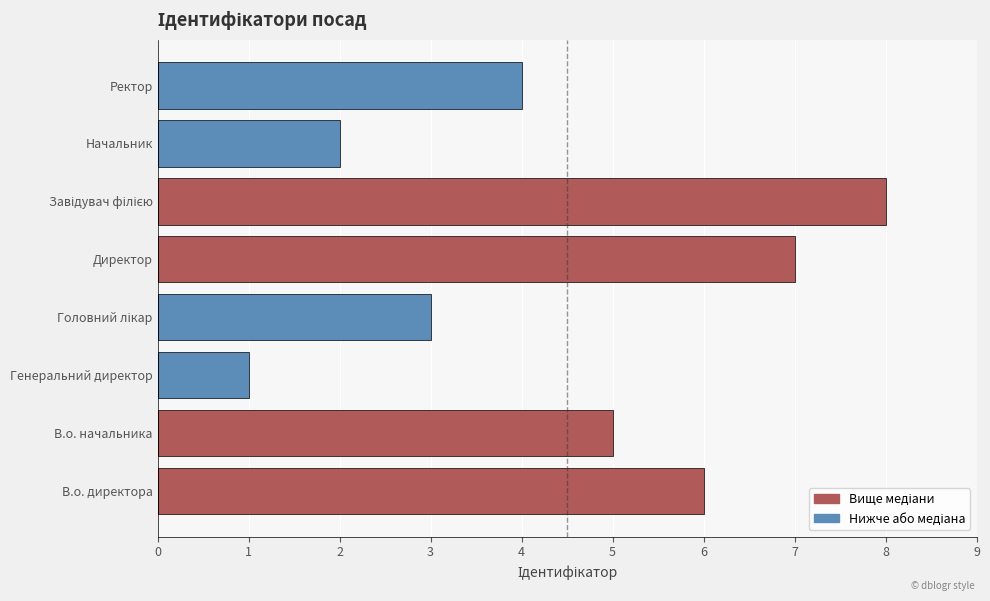

Reading right to left, list all the values displayed in this chart.

Вище медіани: 0	0	8	7	0	0	5	6
Нижче або медіана: 4	2	0	0	3	1	0	0